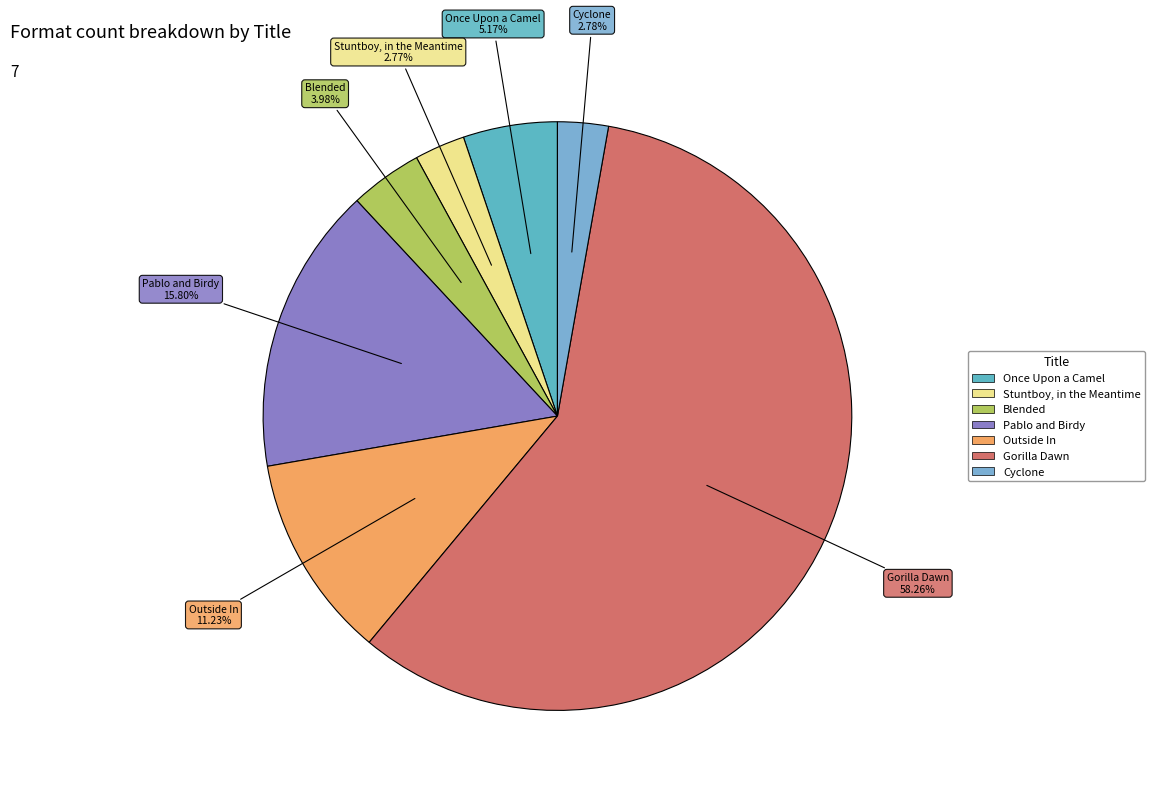

What is the majority slice?

Gorilla Dawn